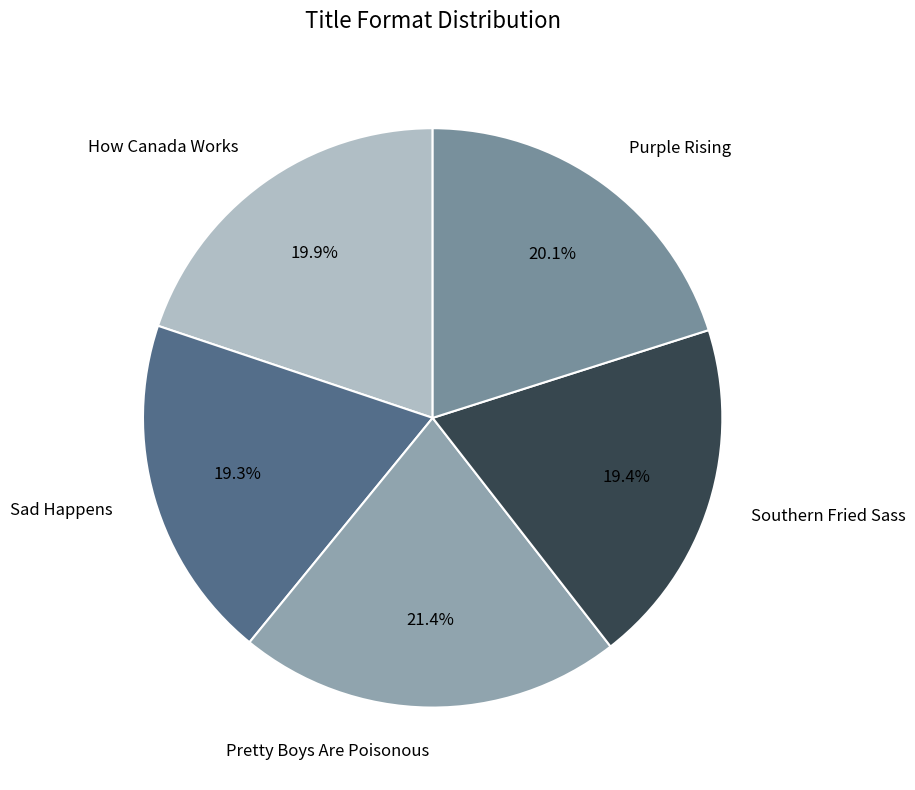

What is the ratio of the value at Southern Fried Sass to the value at Purple Rising?

1.0